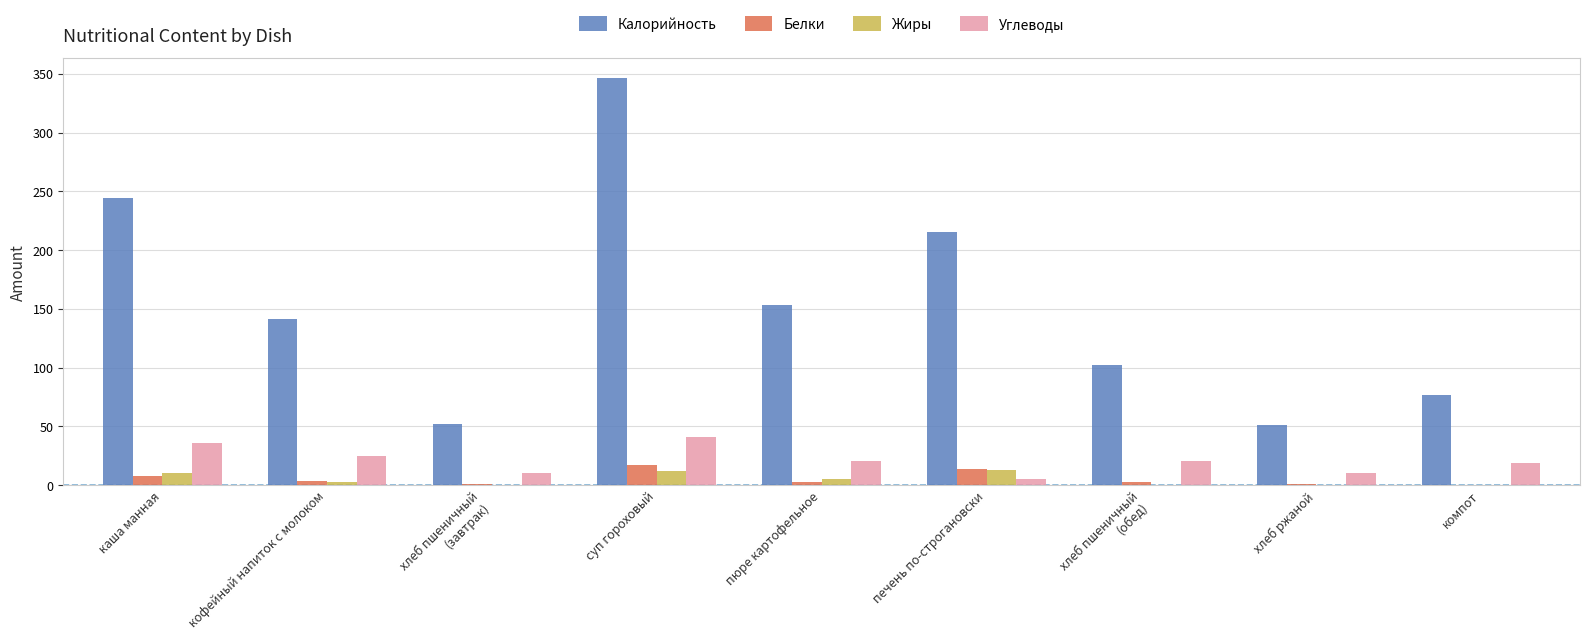

Where does the Калорийность series first go above 141?

каша манная